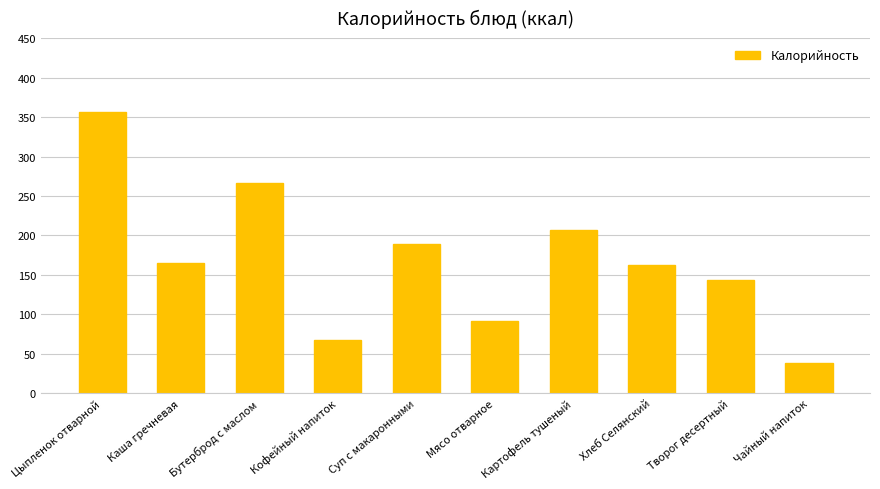

What is the greatest value displayed?

356.0